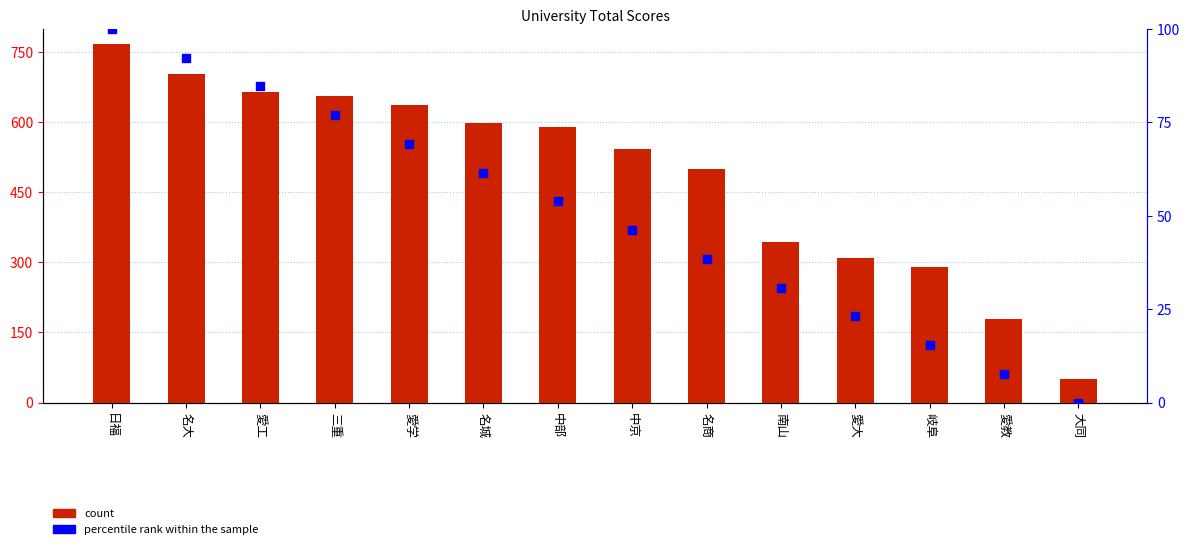

At how many categories does at least one series exceed 16?

14